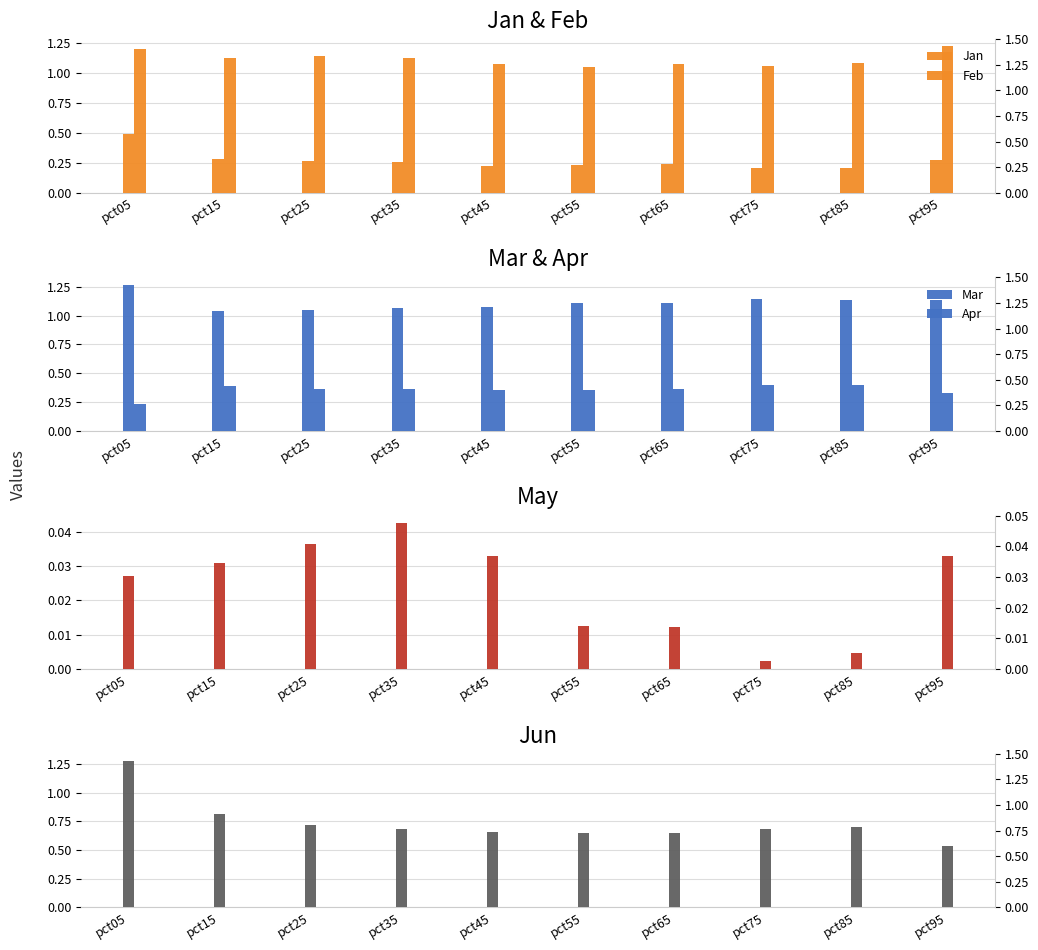

Reading left to right, list all the values displayed in this chart.

Jan: 0.5	0.3	0.3	0.3	0.2	0.2	0.2	0.2	0.2	0.3
Feb: 1.2	1.1	1.1	1.1	1.1	1.1	1.1	1.1	1.1	1.2
Mar: 1.3	1.0	1.0	1.1	1.1	1.1	1.1	1.1	1.1	1.1
Apr: 0.2	0.4	0.4	0.4	0.4	0.4	0.4	0.4	0.4	0.3
May: 0.0	0.0	0.0	0.0	0.0	0.0	0.0	0.0	0.0	0.0
Jun: 1.3	0.8	0.7	0.7	0.7	0.6	0.6	0.7	0.7	0.5